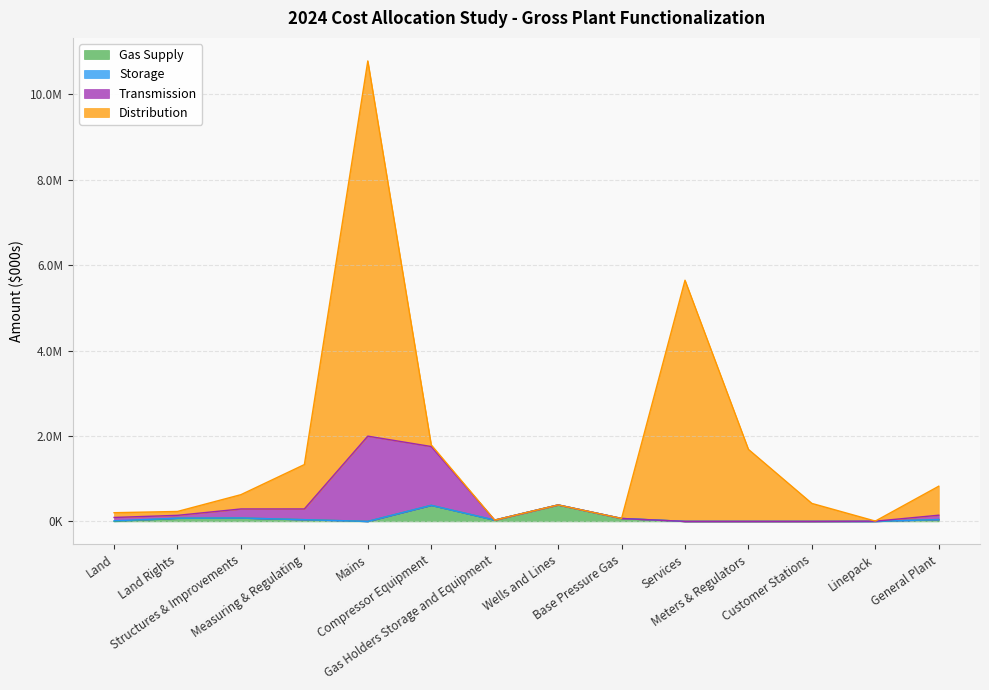

True or false: Gas Supply has more than 1 interior local peaks.

True